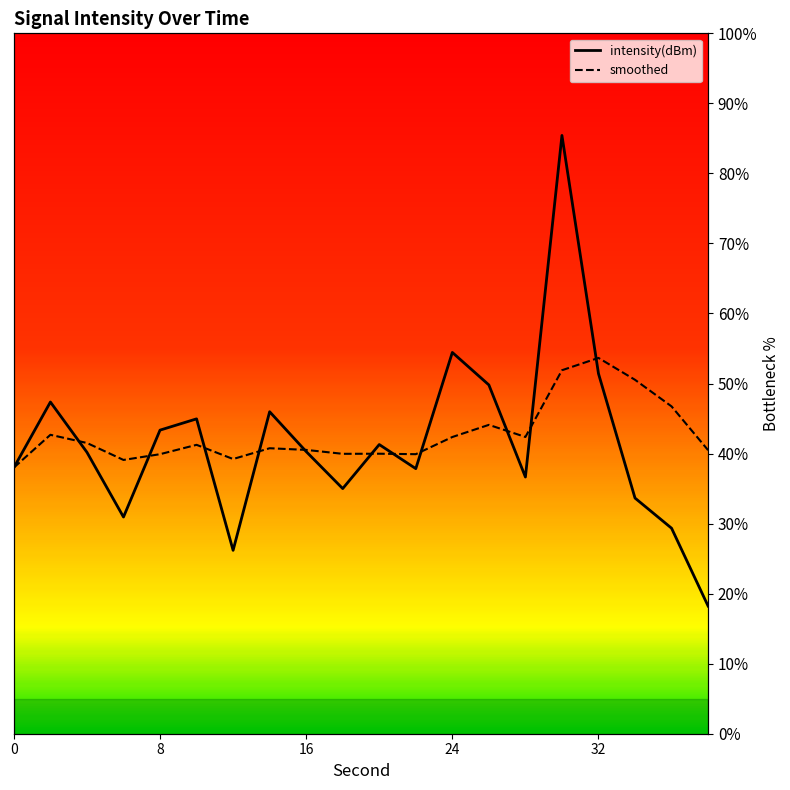

What is the average value of the intensity(dBm) series?

41.5